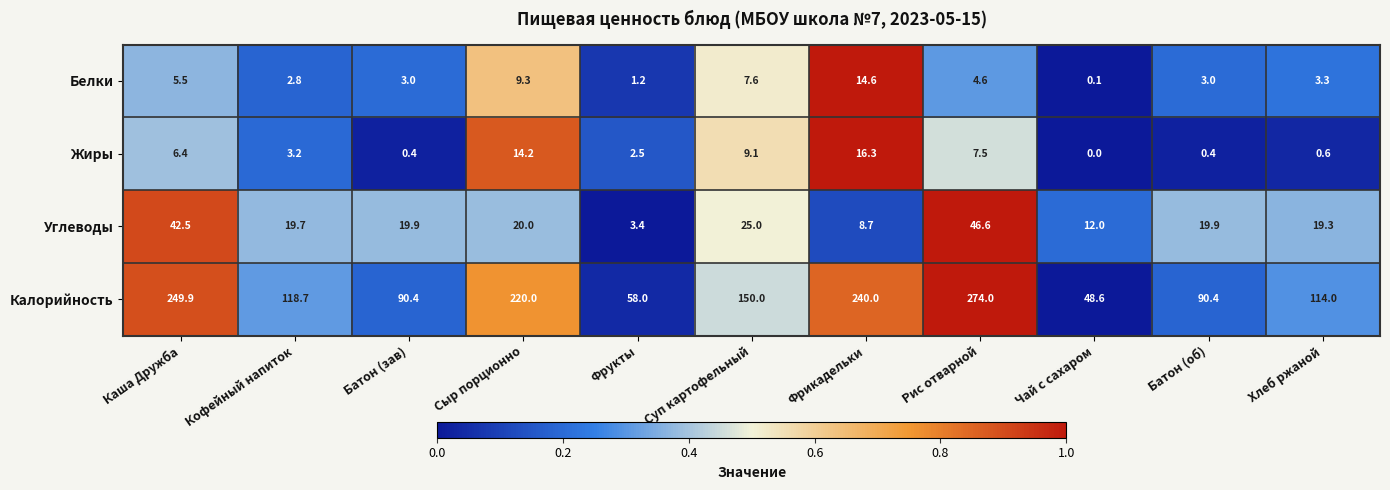

The value of Углеводы at Хлеб ржаной is 8.8. True or false?

False